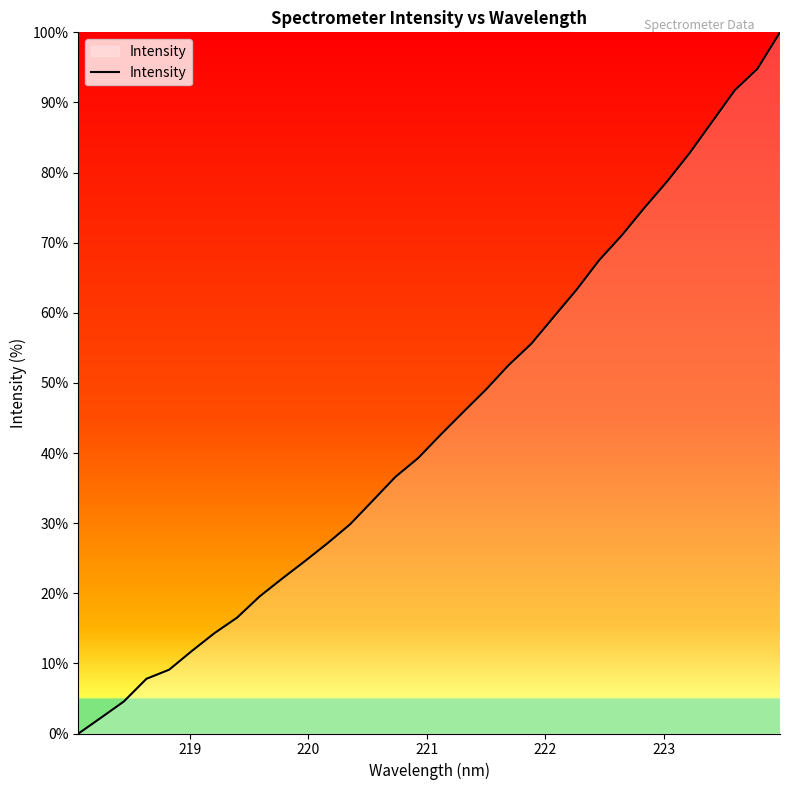

What is the difference between the maximum and minimum values?

100.0